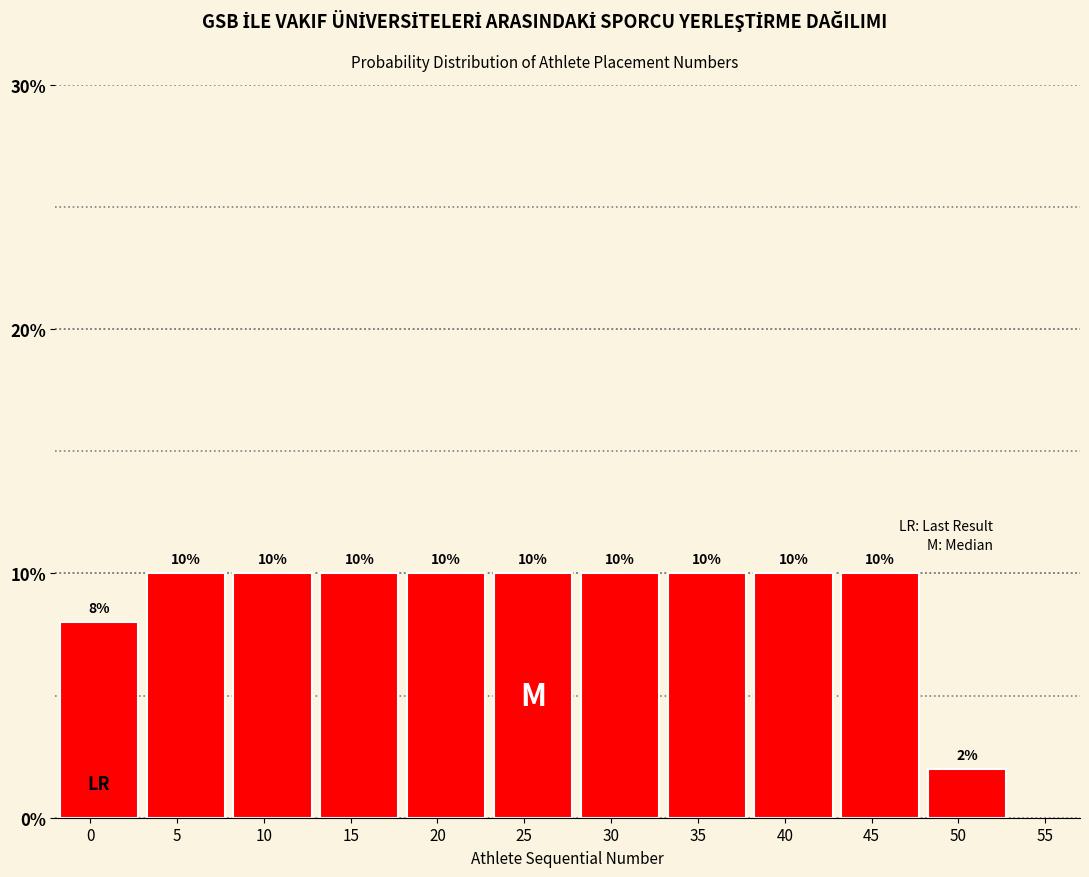

Reading left to right, what are all the values shown in this chart?

0=8	5=10	10=10	15=10	20=10	25=10	30=10	35=10	40=10	45=10	50=2